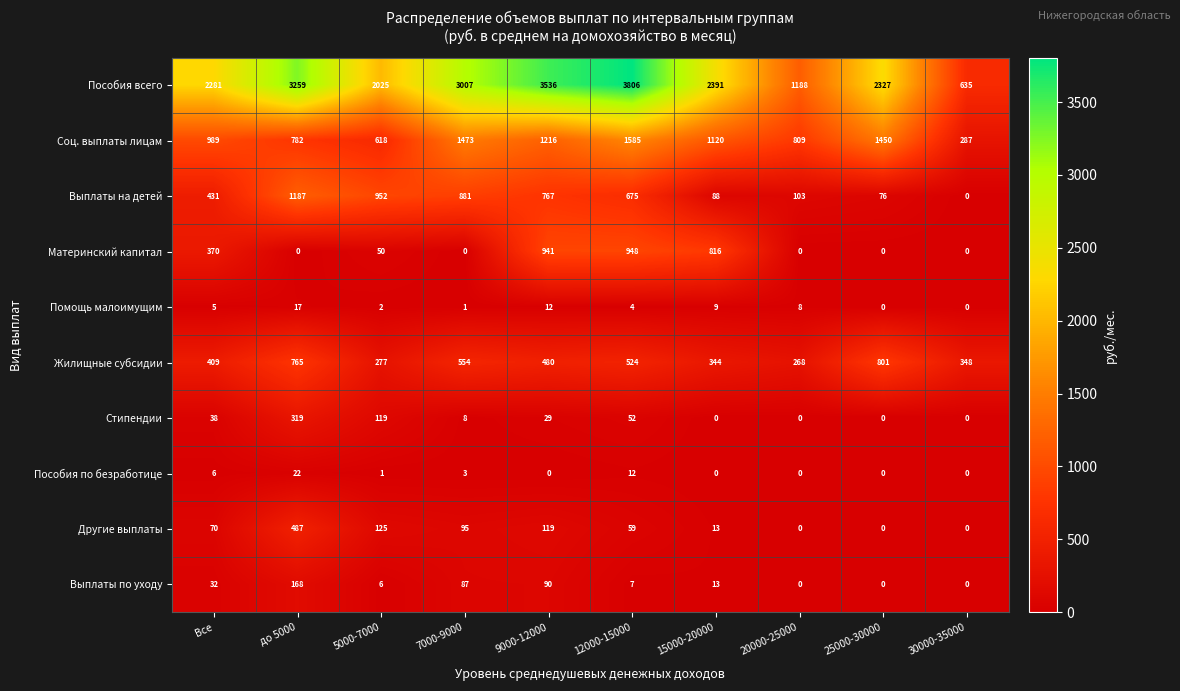

Count the number of categories in the chart.

10